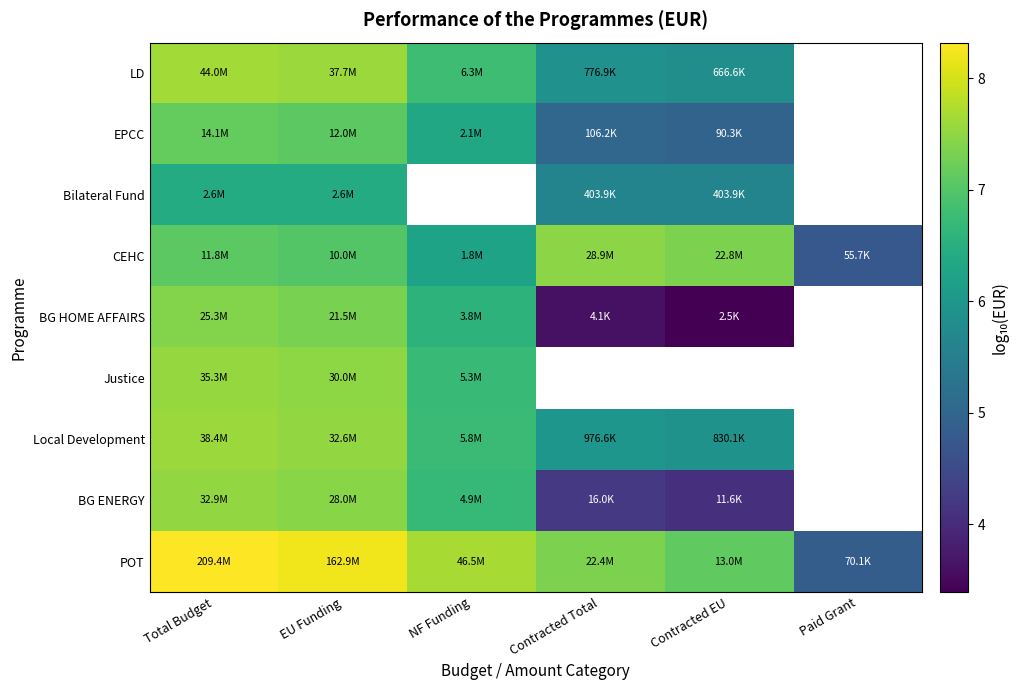

Which series changed the most between EU Funding and Contracted EU?

BG HOME AFFAIRS